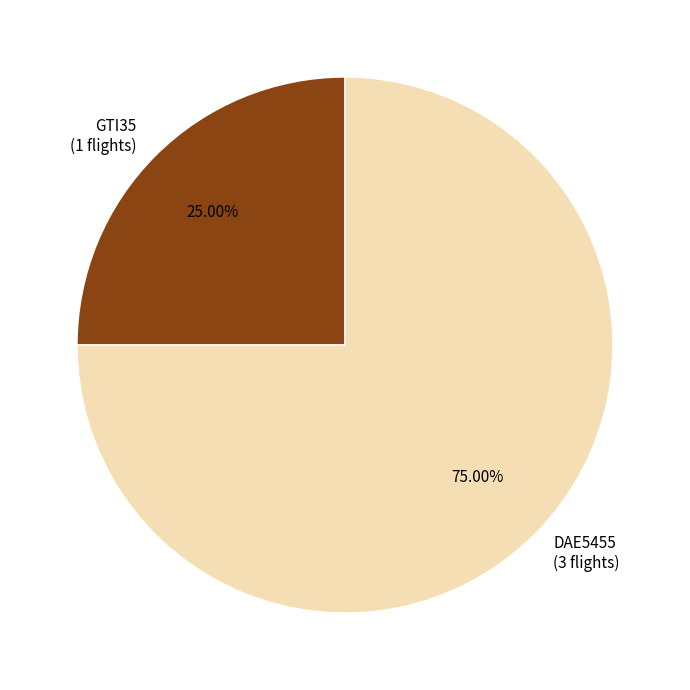

Does GTI35 represent more than half of the total?

No